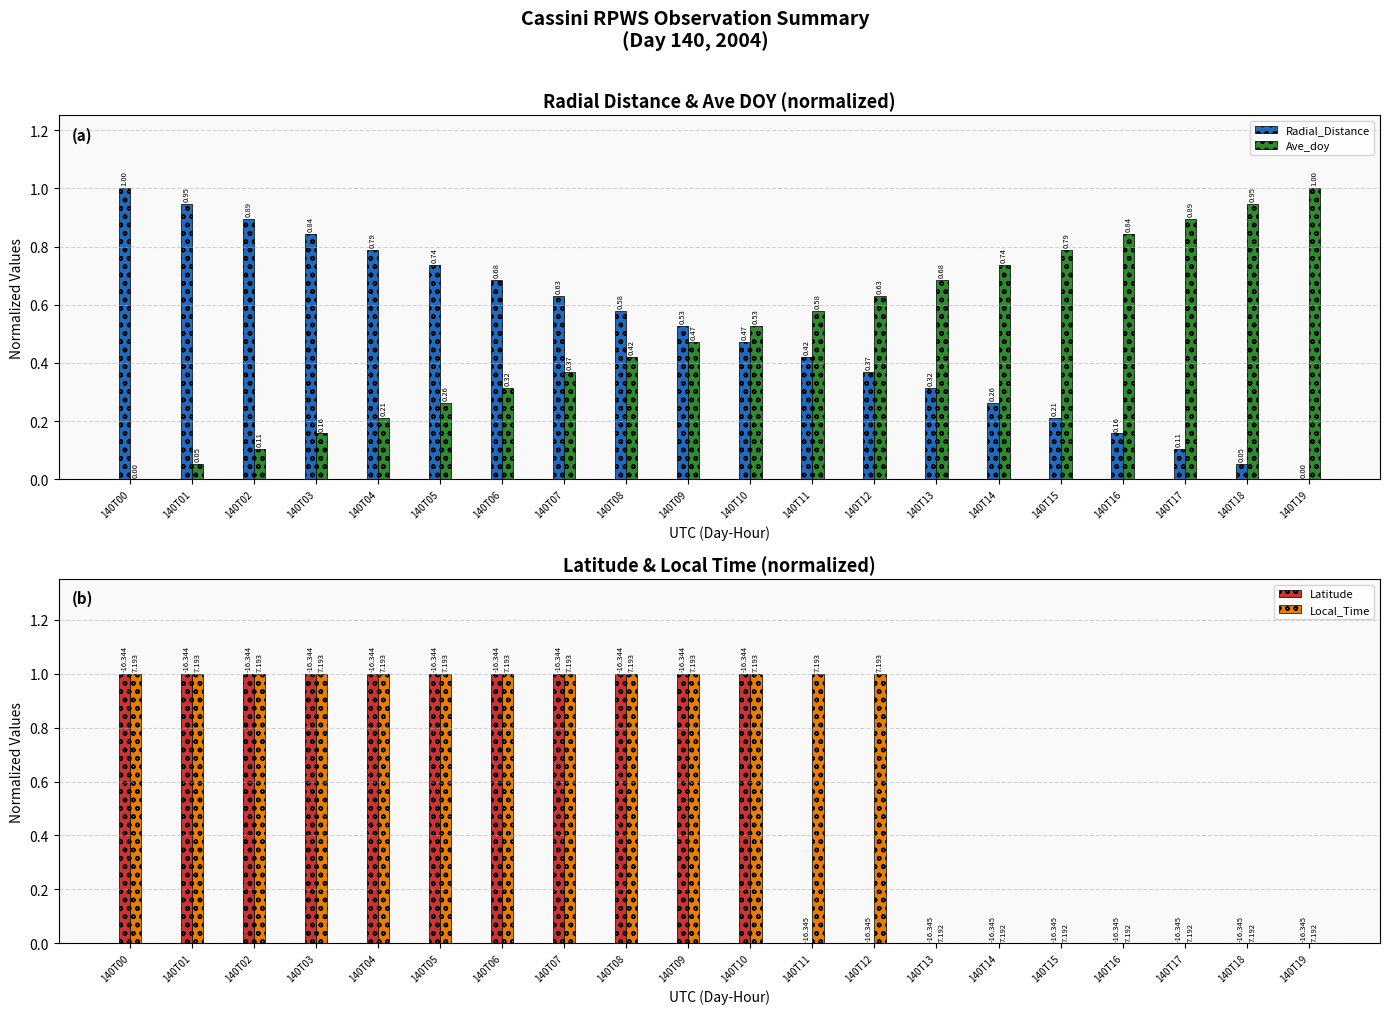

What is the sum of the Local_Time values at 140T17 and 140T12?

1.0